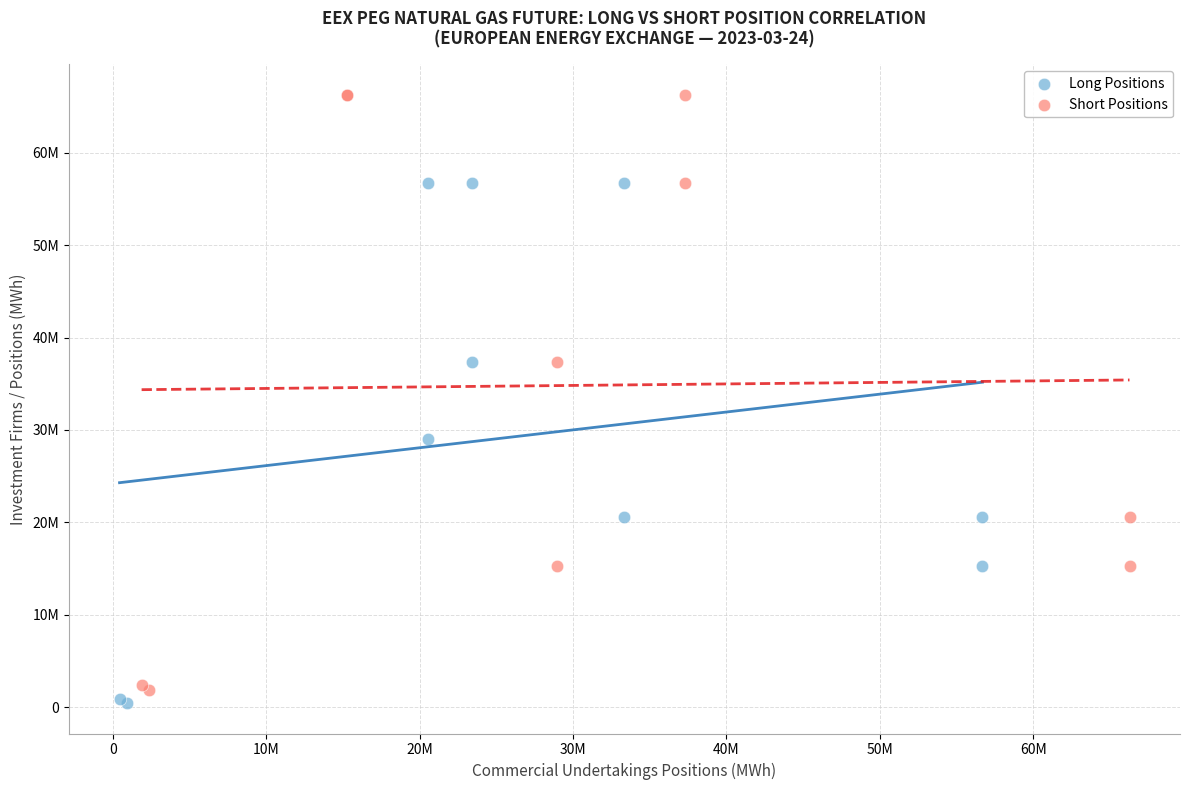

What are all the series names shown in the legend?

Long Positions, Short Positions